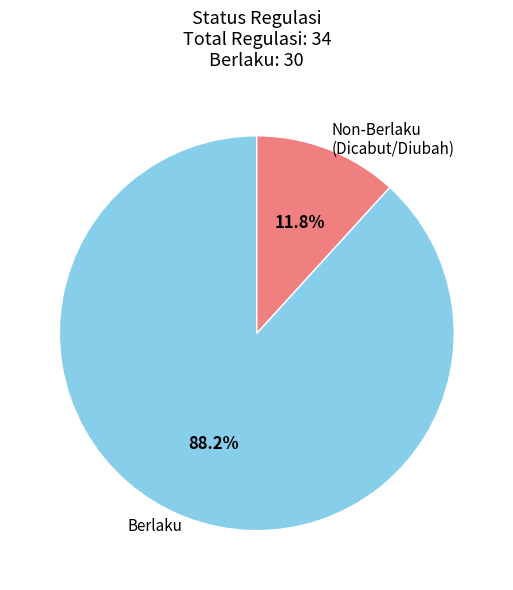

Is Berlaku the majority of the pie?

Yes